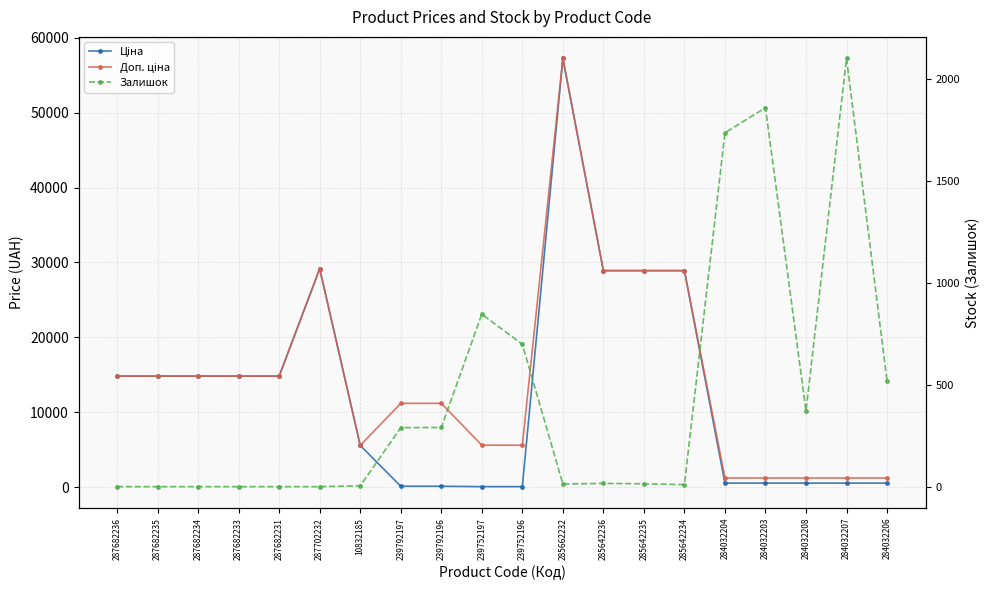

Read the Залишок value at 285642234.

10.0